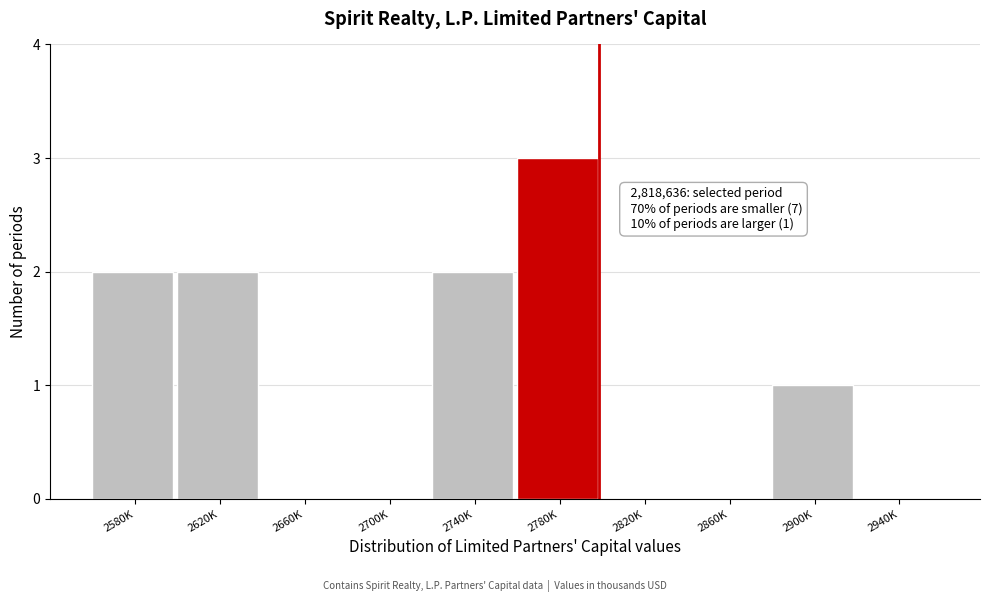

Reading left to right, transcribe all the data shown in this chart.

2580K=2	2620K=2	2660K=0	2700K=0	2740K=2	2780K=3	2820K=0	2860K=0	2900K=1	2940K=0